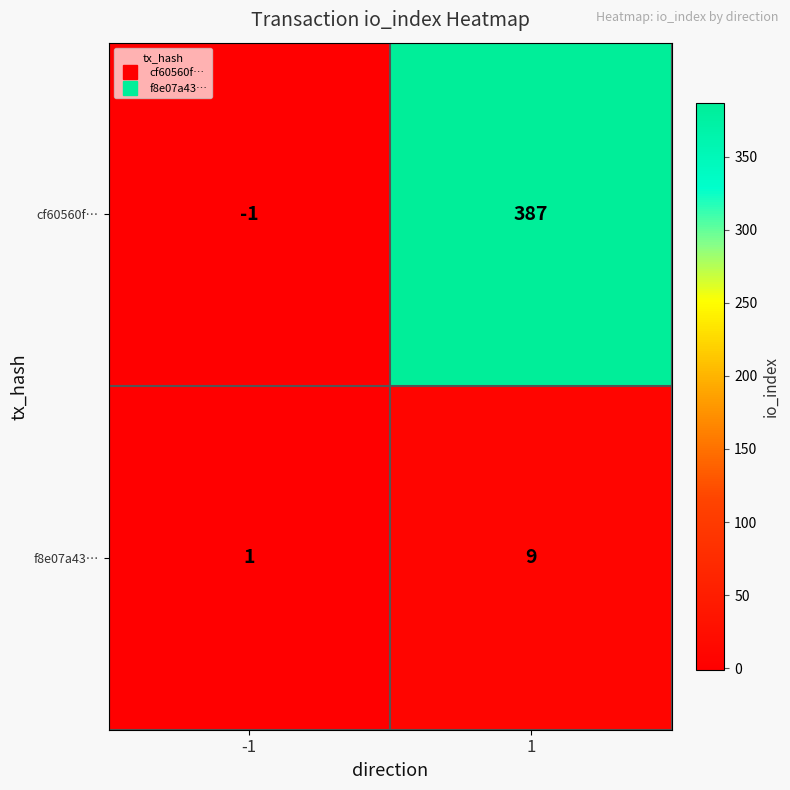

The cf60560f… series shows -1 at -1. True or false?

True